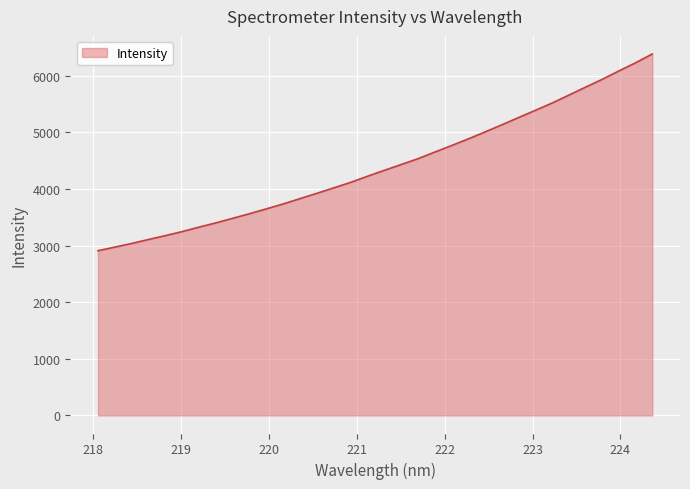

What is the minimum value shown in the chart?

2908.4